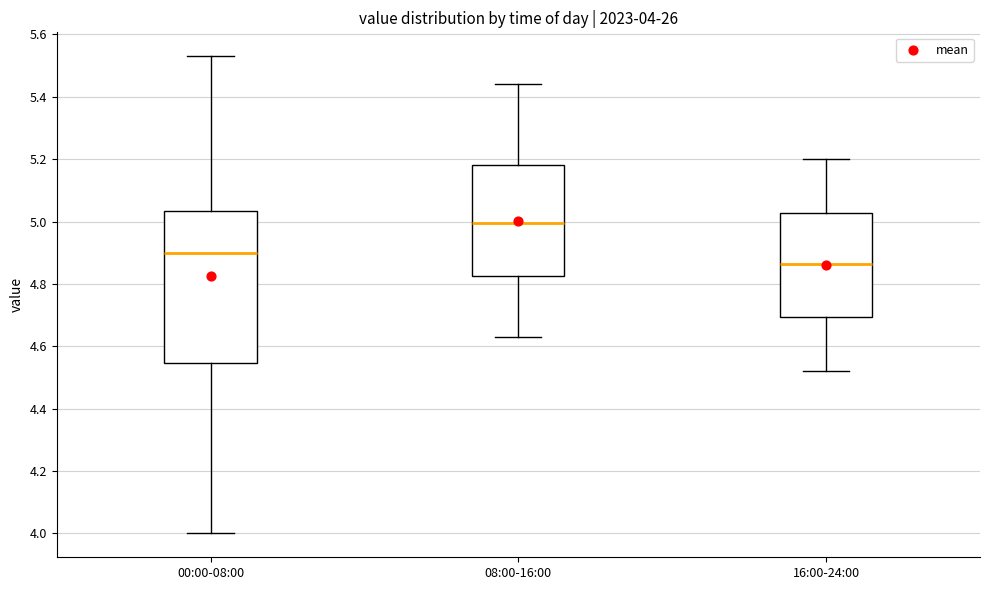

Which box is the tallest, from its lower edge to its upper edge?

00:00-08:00